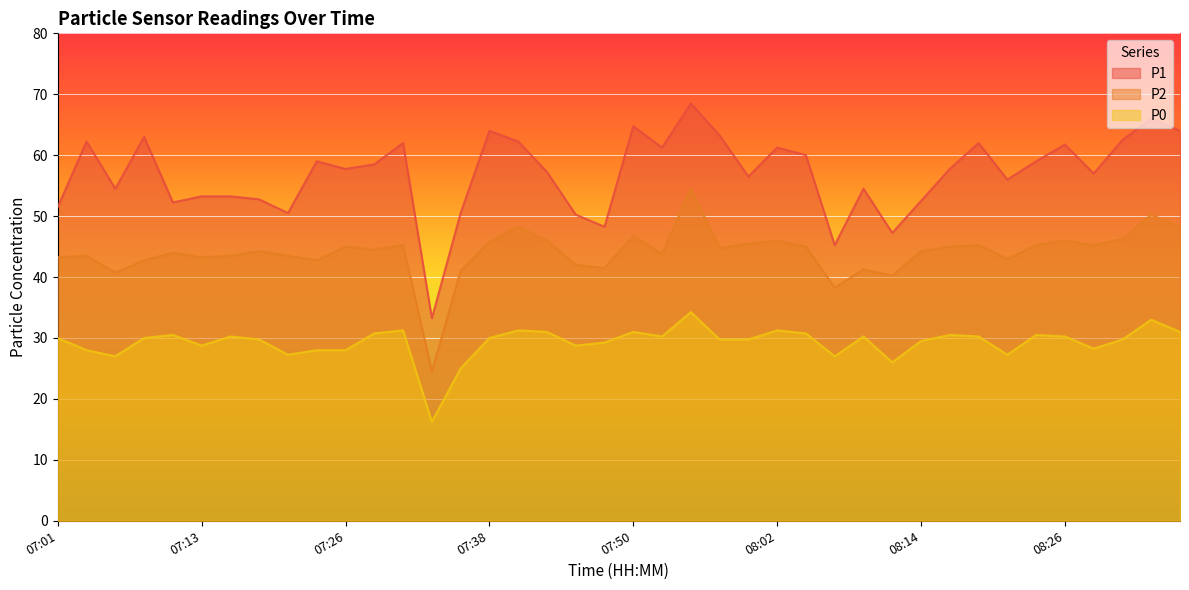

What is the total value across all series at 07:04?

133.8